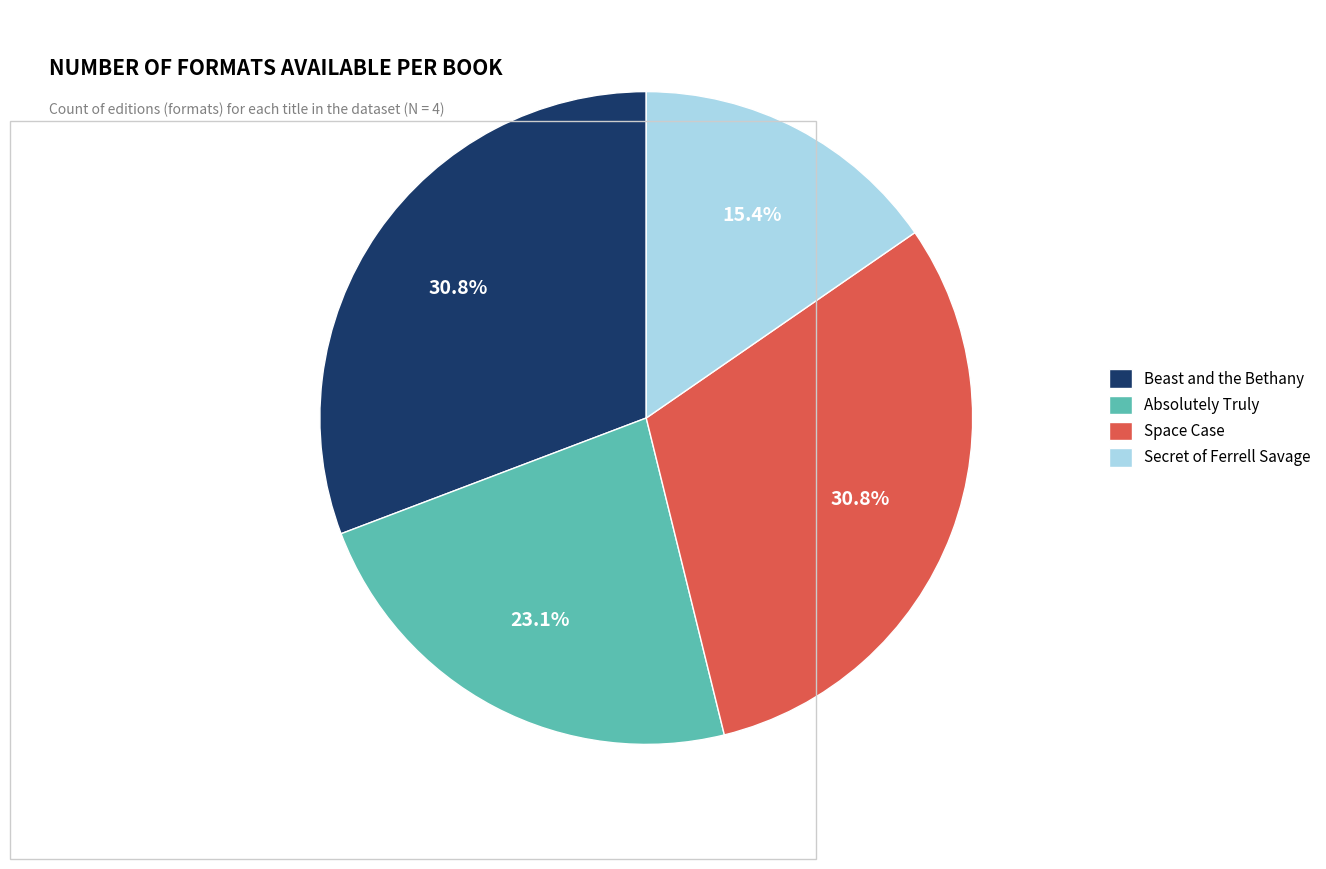

To the nearest percent, what percentage of the pie is Absolutely Truly?

23%